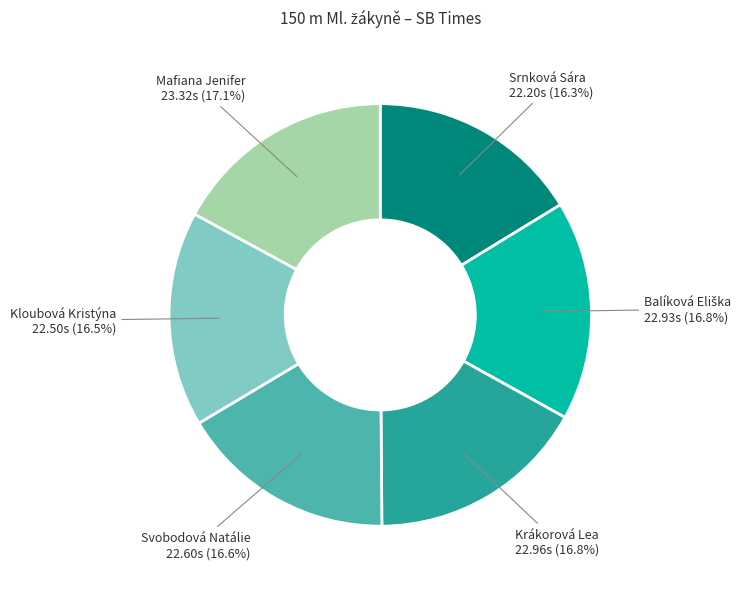

Does Svobodová Natálie represent more than half of the total?

No